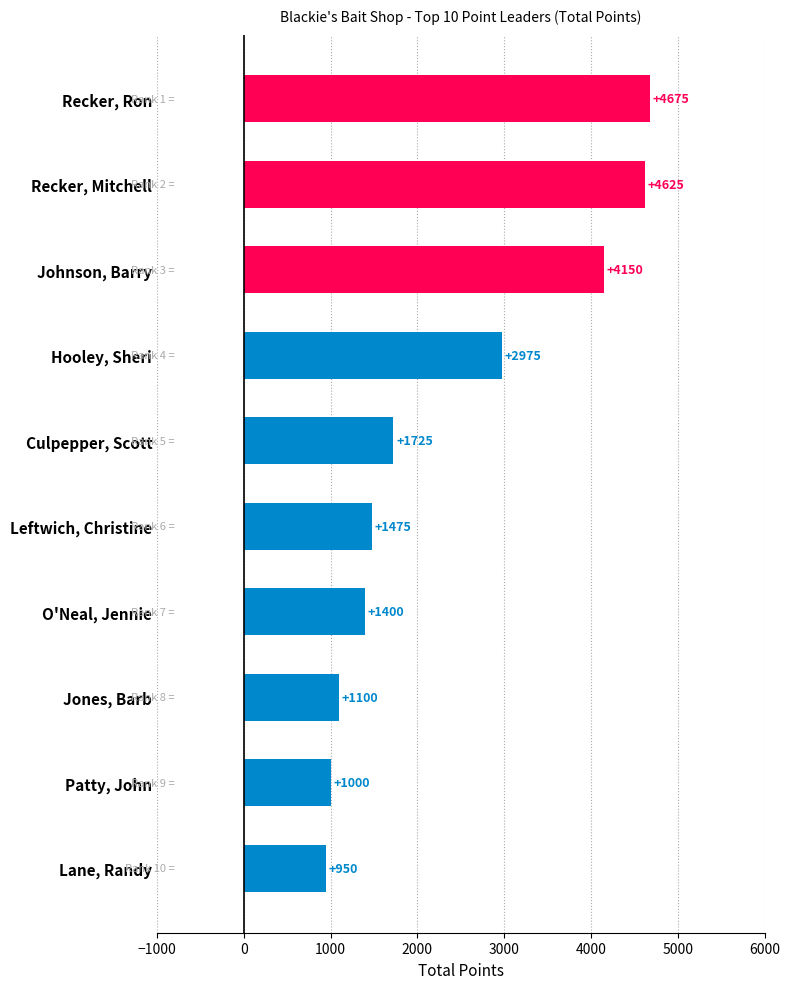

What is the sum of all values?

24075